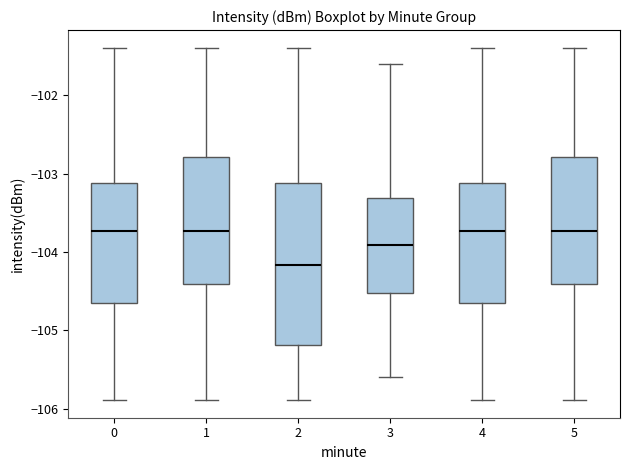

Which box has the lowest median line?

2